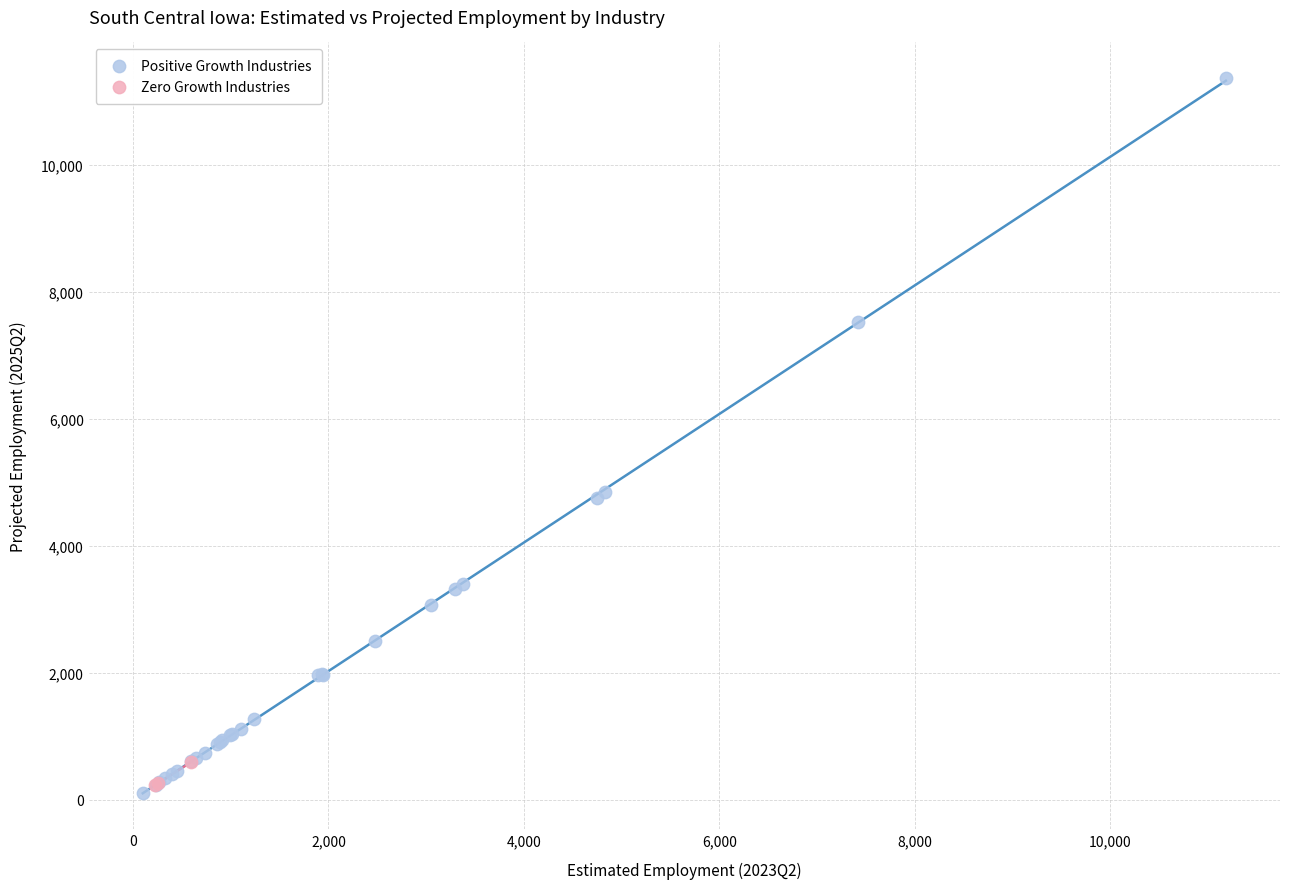

What are all the series names shown in the legend?

Positive Growth Industries, Zero Growth Industries